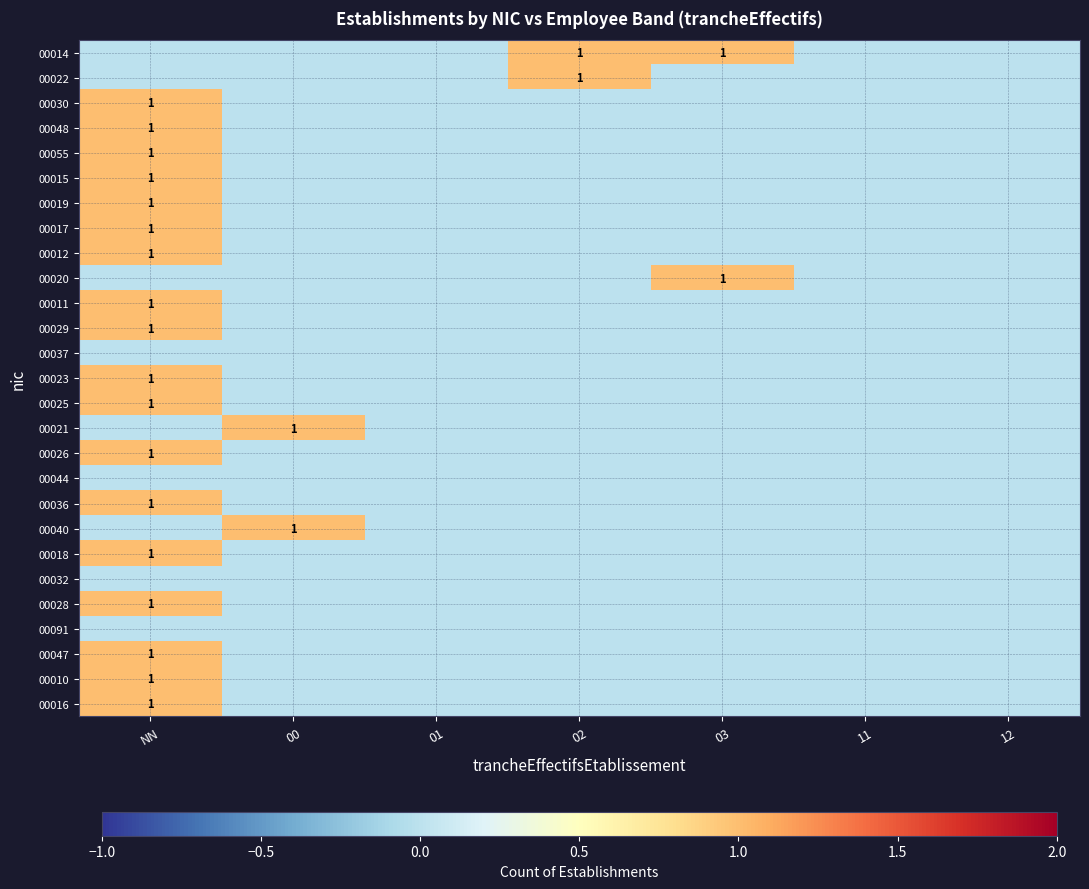

Is the value of 00028 at NN greater than the value of 00010 at 02?

Yes